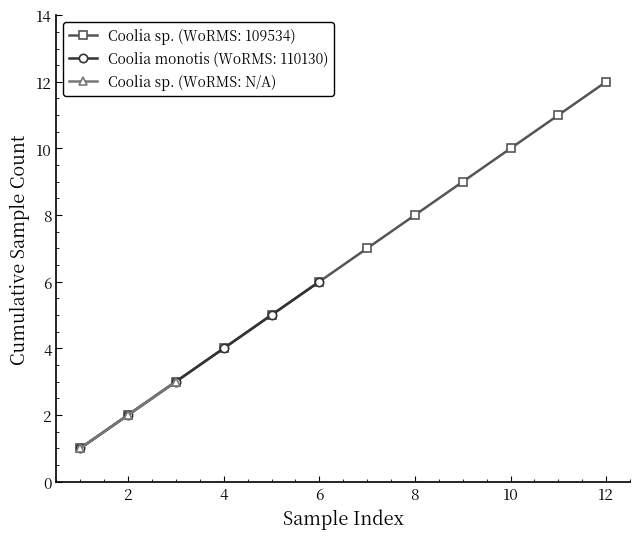

What is the highest value of the Coolia sp. (WoRMS: N/A) series?

3